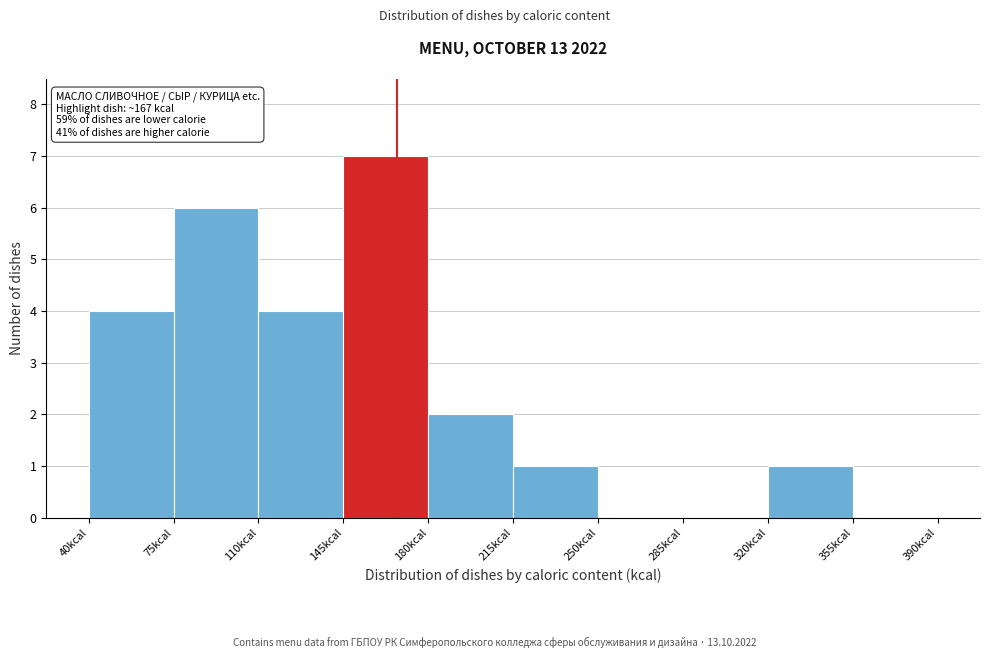

Which range on the x-axis has the tallest bar?

145 to 180